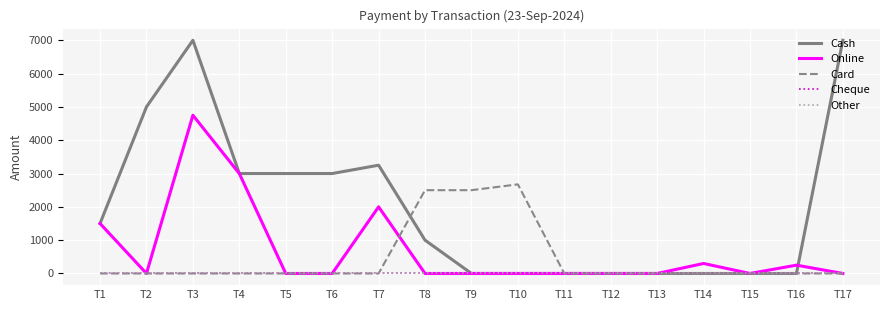

Rank the categories by Card value from lowest to highest.

T1, T2, T3, T4, T5, T6, T7, T11, T12, T13, T14, T15, T16, T17, T8, T9, T10